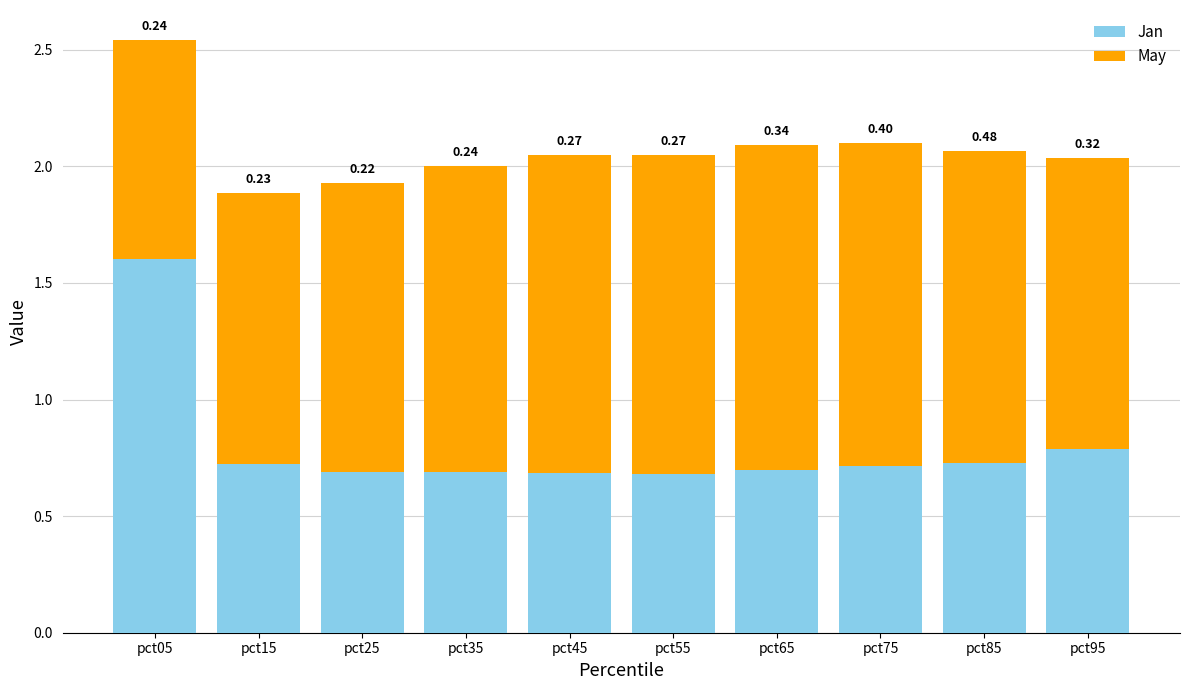

Rank the series by their average value, from highest to lowest.

May, Jan